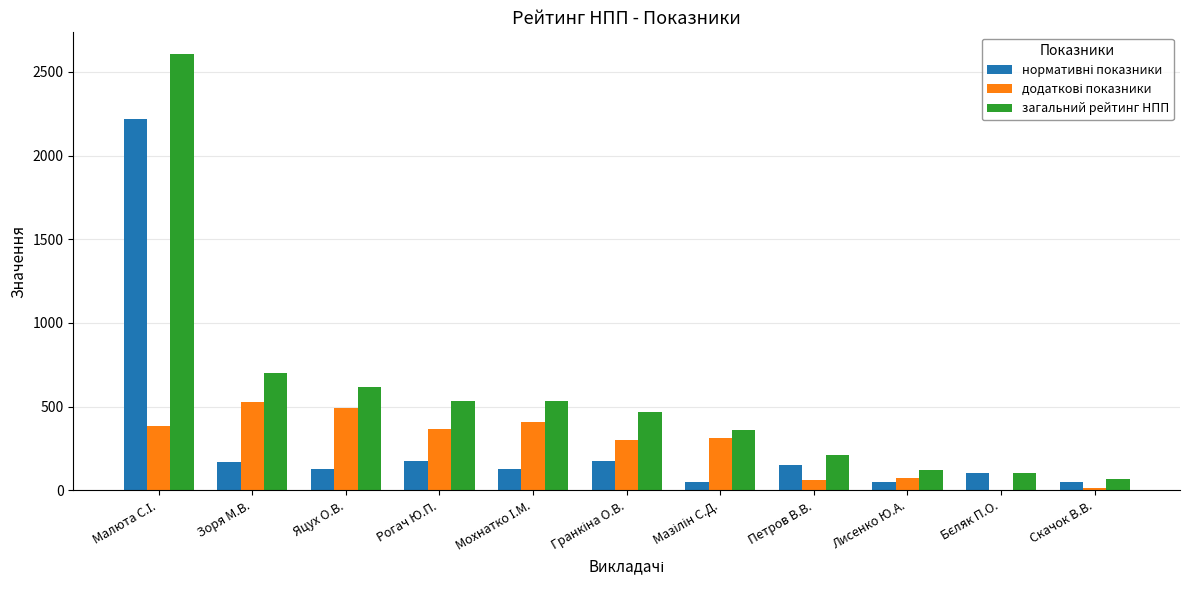

What is the greatest value displayed?

2606.4